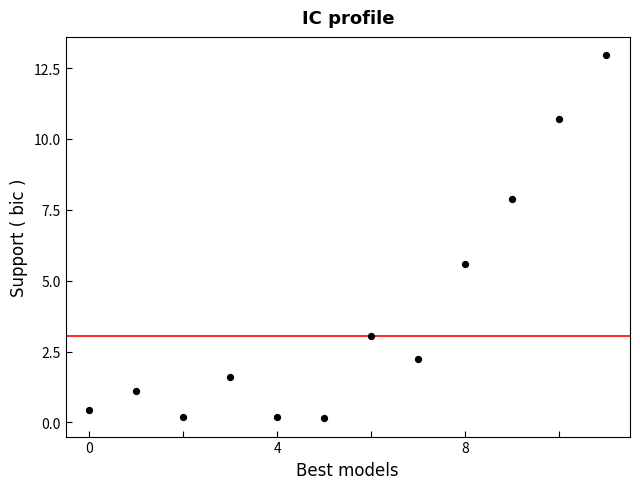

What is the range of Y values (max minus min)?

12.8